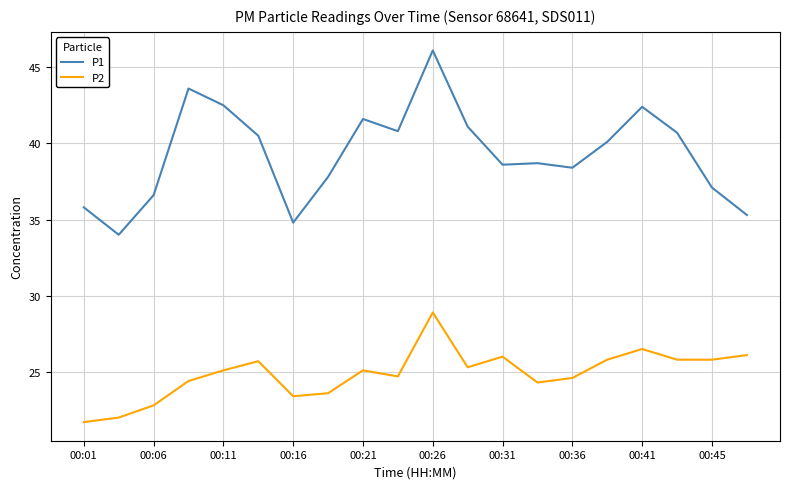

Which series has the largest range (max minus min)?

P1